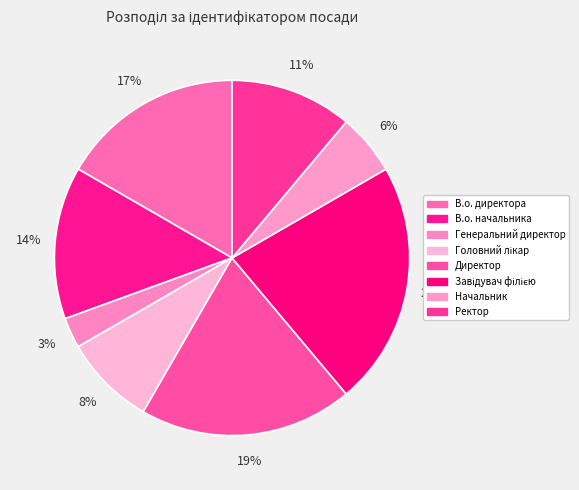

To the nearest percent, what percentage of the pie is Начальник?

6%